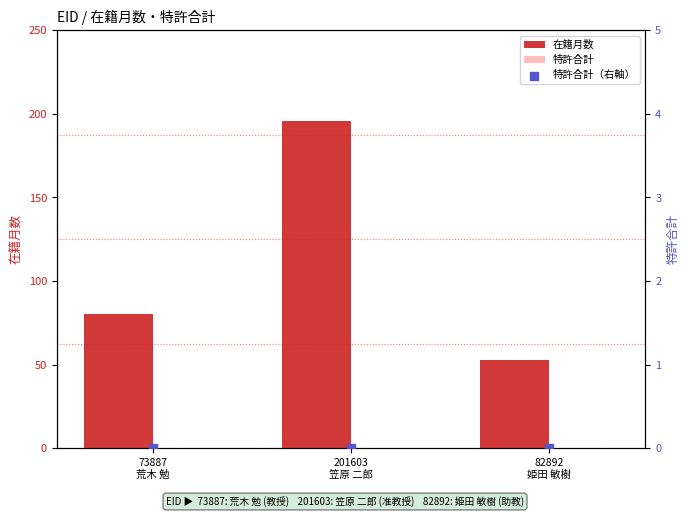

At which category is the sum across all series the highest?

201603
笠原 二郎